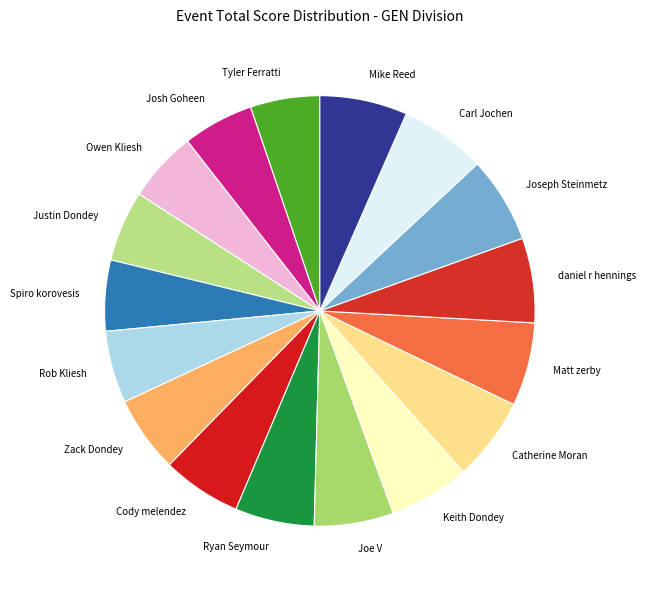

True or false: Carl Jochen accounts for 6% of the total.

True